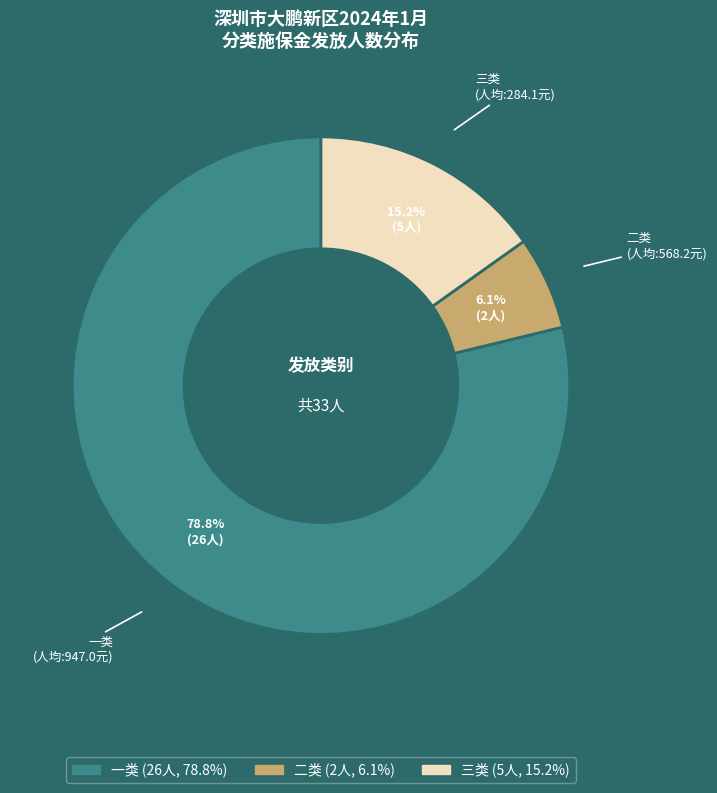

Between 三类 and 二类, which is larger?

三类